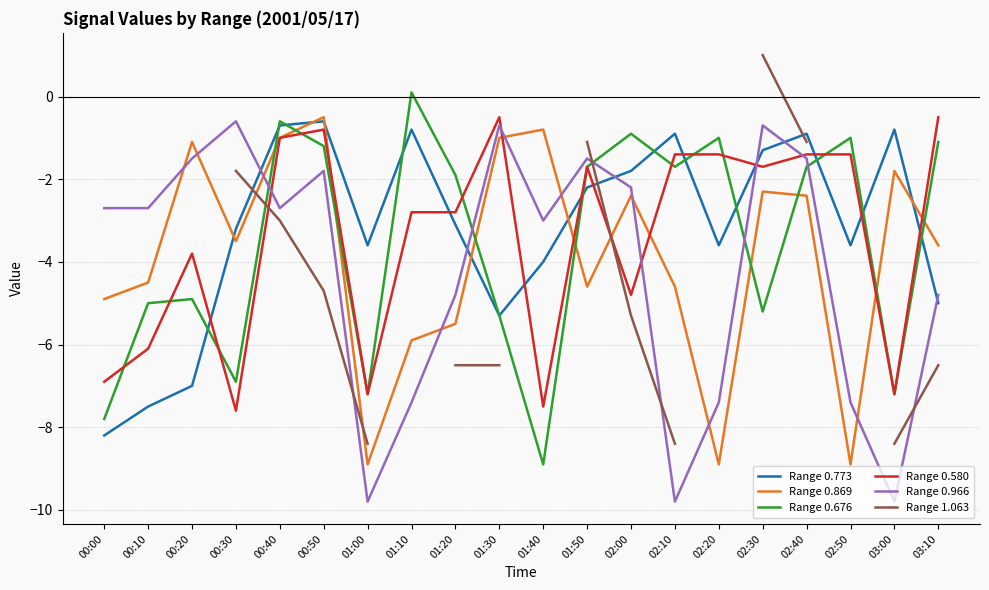

How many categories are shown in the chart?

20